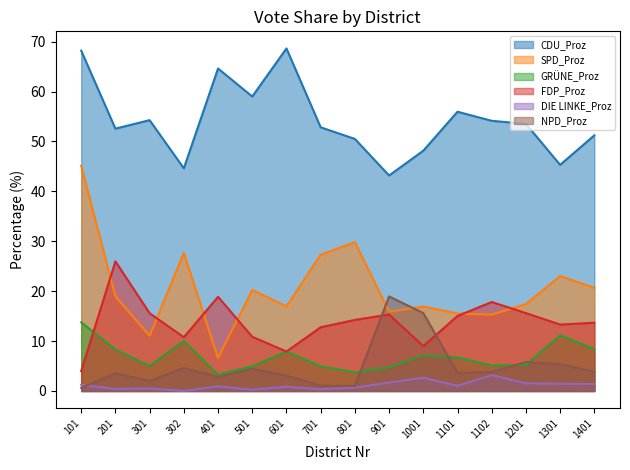

In GRÜNE_Proz, how many points are lower than both neighbors (excluding endpoints)?

4